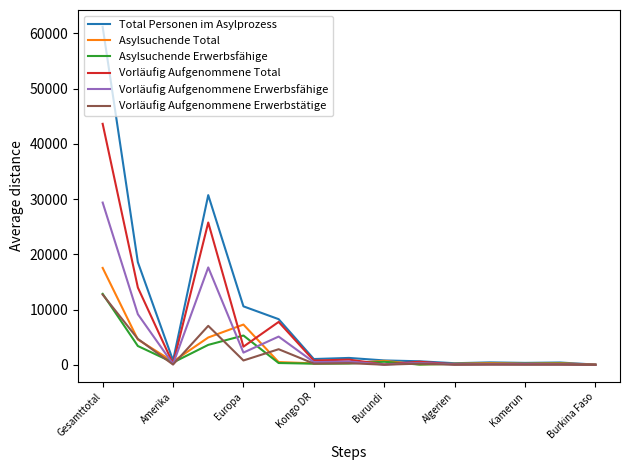

Which series has the widest spread of values?

Total Personen im Asylprozess